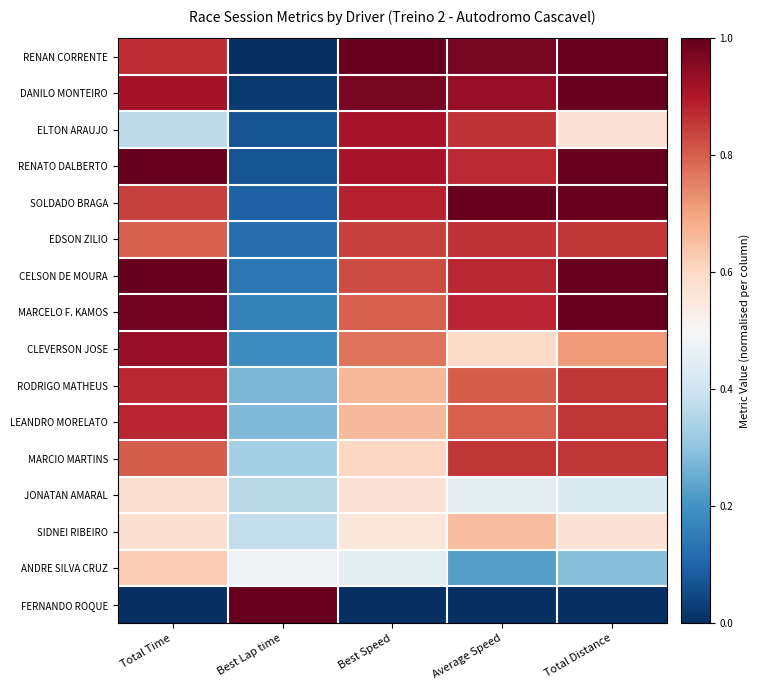

Which series has the largest total across all categories?

RENATO DALBERTO